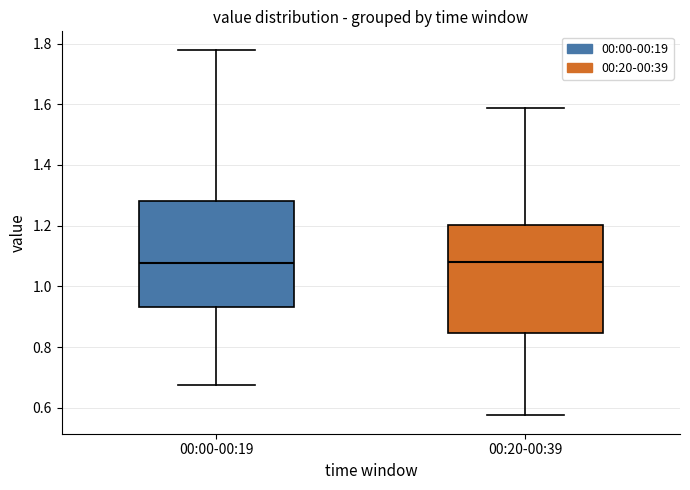

Where is the upper edge of the box for 00:20-00:39 on the y-axis? The values are not printed on the chart, so give them approximately, as read against the axis.

1.20